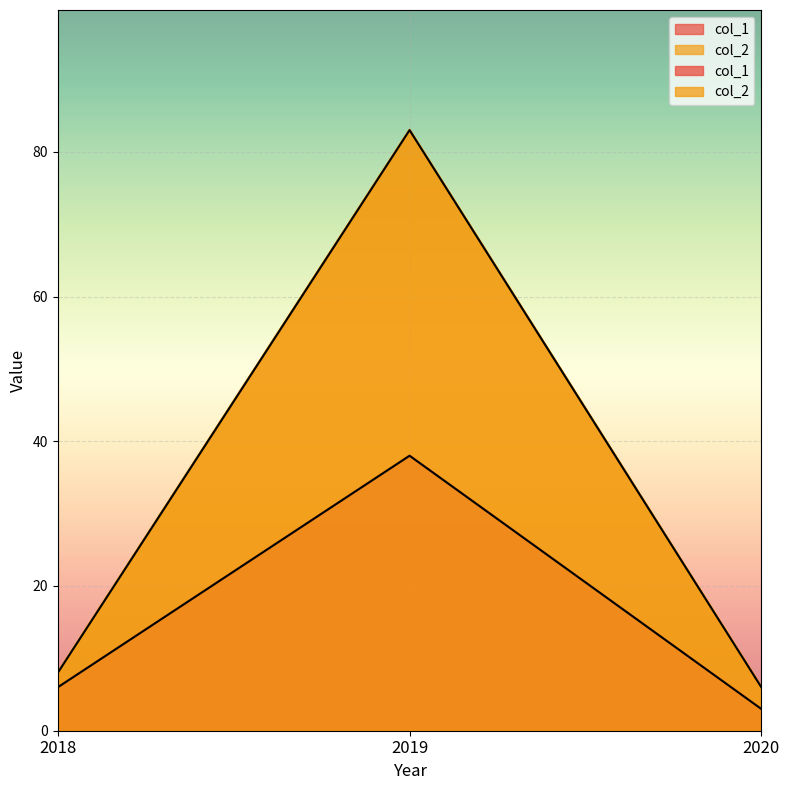

How many data points does each series have?

3